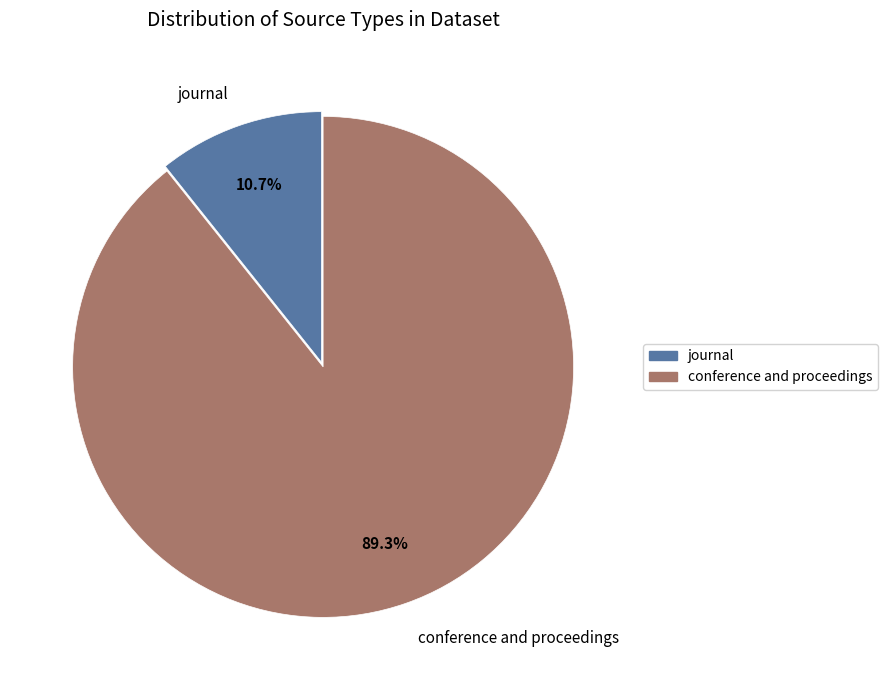

Which slice is the smallest?

journal